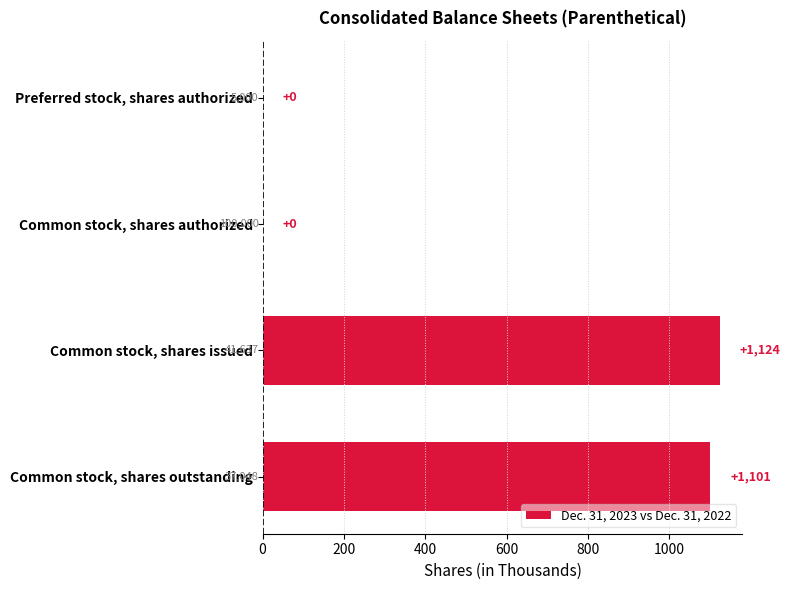

Are the bars horizontal?

Yes